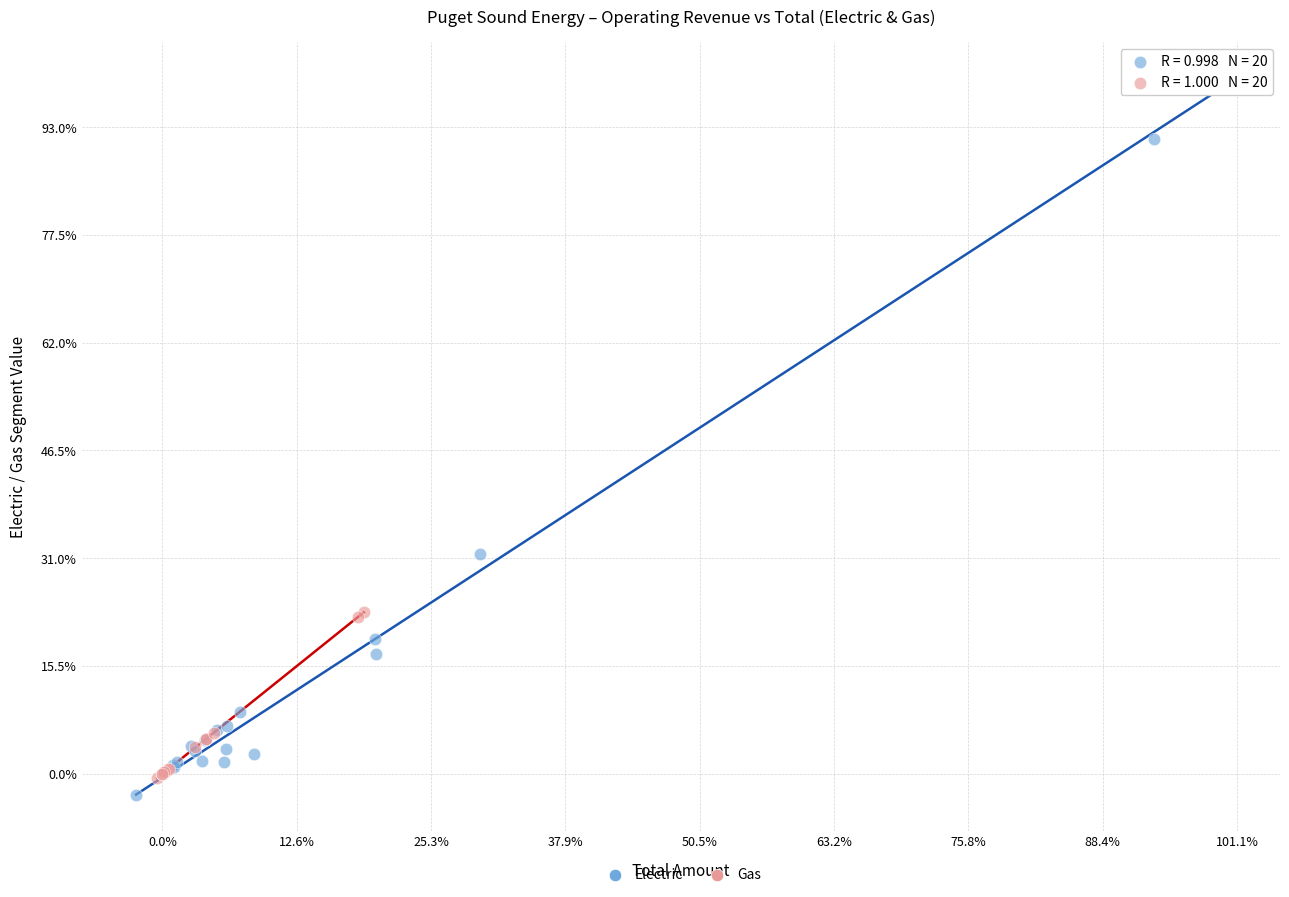

Which series contains the lowest Y value?

Electric